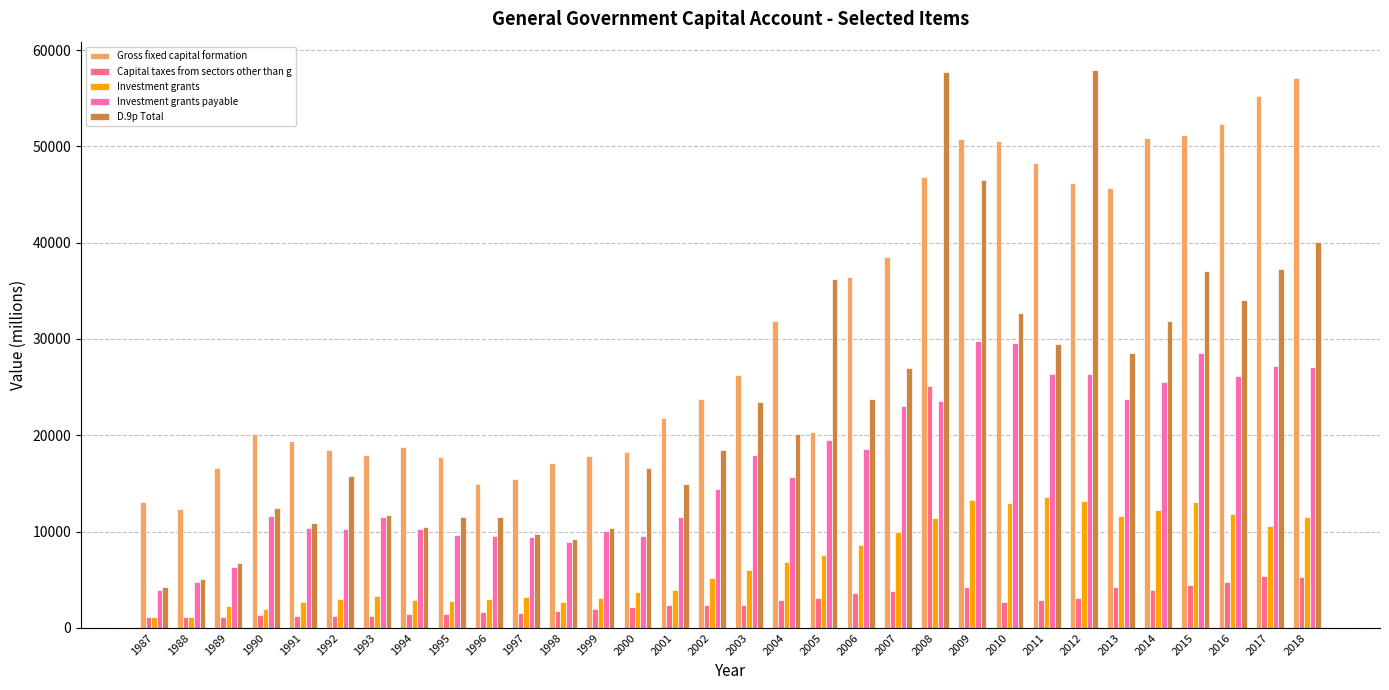

Are the bars grouped side by side (vs. stacked)?

Yes